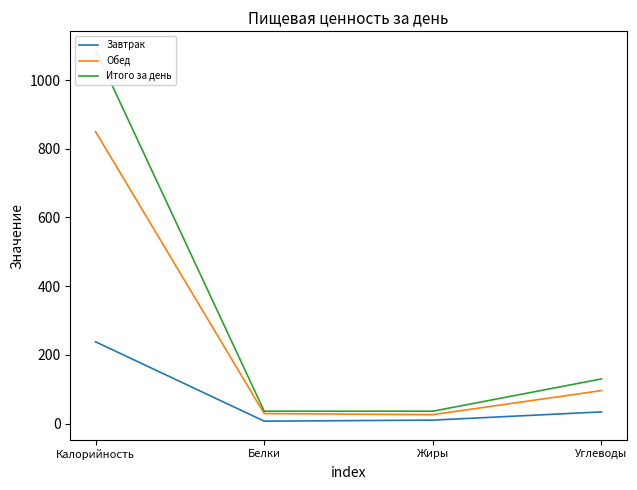

At how many categories does at least one series exceed 769?

1